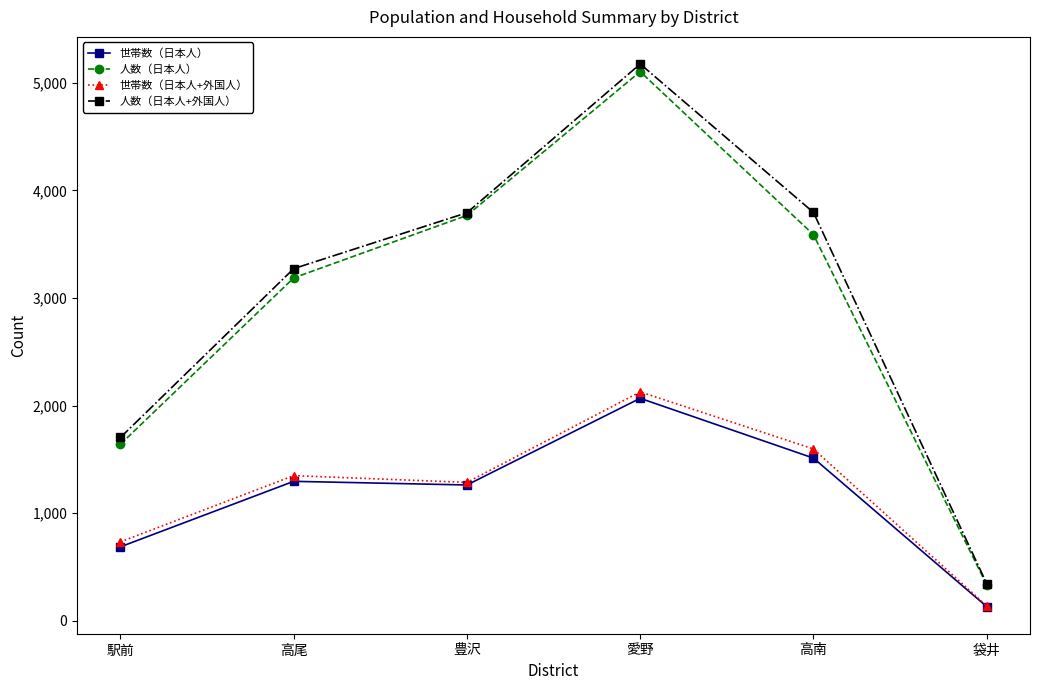

Where is 人数（日本人+外国人） nearest to the value 2760?

高尾